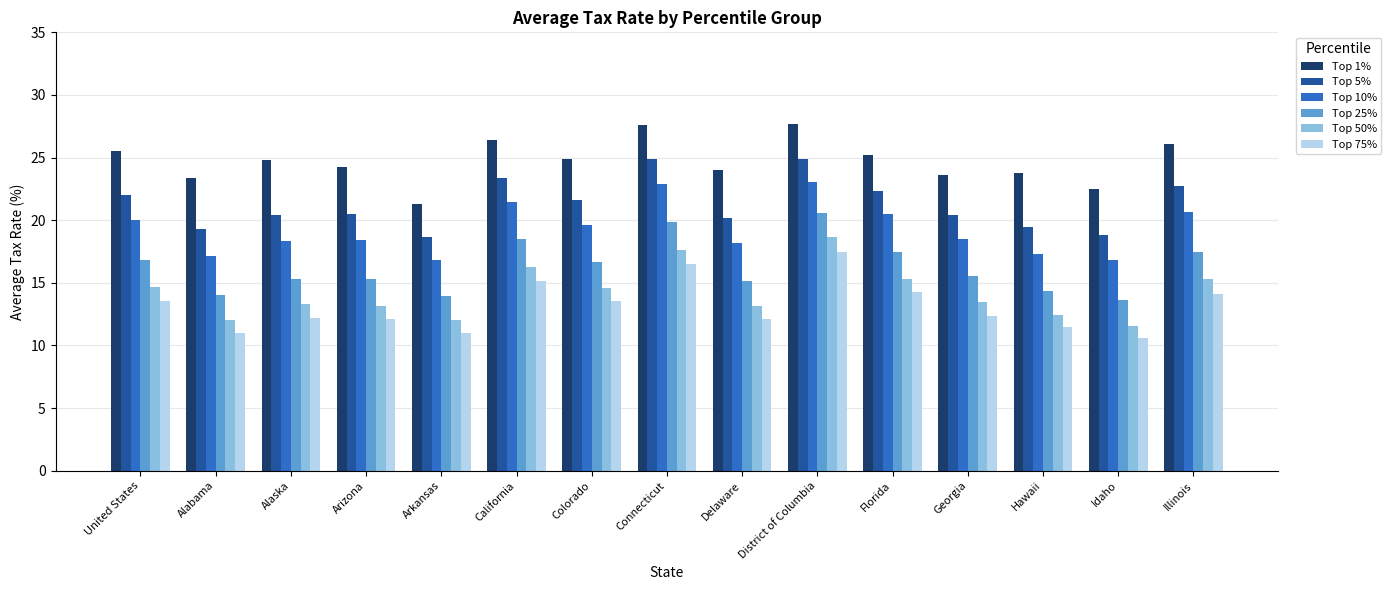

The Top 1% series shows 23.4 at Alabama. True or false?

True